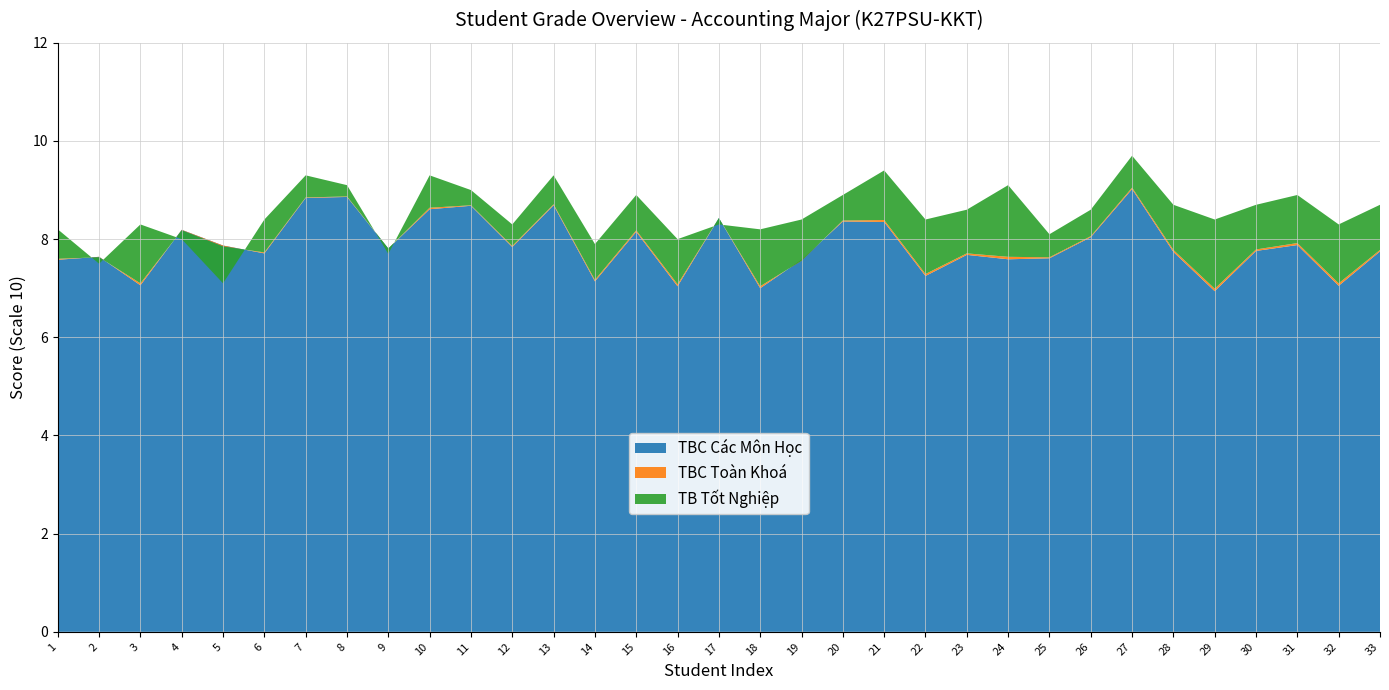

Reading left to right, transcribe all the data shown in this chart.

TBC Các Môn Học: 1=7.6	2=7.6	3=7.1	4=8.2	5=7.9	6=7.7	7=8.8	8=8.9	9=7.8	10=8.6	11=8.7	12=7.8	13=8.7	14=7.1	15=8.2	16=7.0	17=8.4	18=7.0	19=7.6	20=8.4	21=8.3	22=7.2	23=7.7	24=7.6	25=7.6	26=8.0	27=9.0	28=7.7	29=6.9	30=7.8	31=7.9	32=7.0	33=7.8
TB Tốt Nghiệp: 1=8.2	2=7.5	3=8.3	4=8.0	5=7.1	6=8.4	7=9.3	8=9.1	9=7.7	10=9.3	11=9.0	12=8.3	13=9.3	14=7.9	15=8.9	16=8.0	17=8.3	18=8.2	19=8.4	20=8.9	21=9.4	22=8.4	23=8.6	24=9.1	25=8.1	26=8.6	27=9.7	28=8.7	29=8.4	30=8.7	31=8.9	32=8.3	33=8.7
TBC Toàn Khoá: 1=7.6	2=7.6	3=7.1	4=8.2	5=7.8	6=7.7	7=8.8	8=8.9	9=7.8	10=8.6	11=8.7	12=7.9	13=8.7	14=7.2	15=8.2	16=7.1	17=8.4	18=7.0	19=7.6	20=8.4	21=8.4	22=7.3	23=7.7	24=7.6	25=7.6	26=8.1	27=9.1	28=7.8	29=7.0	30=7.8	31=7.9	32=7.1	33=7.8